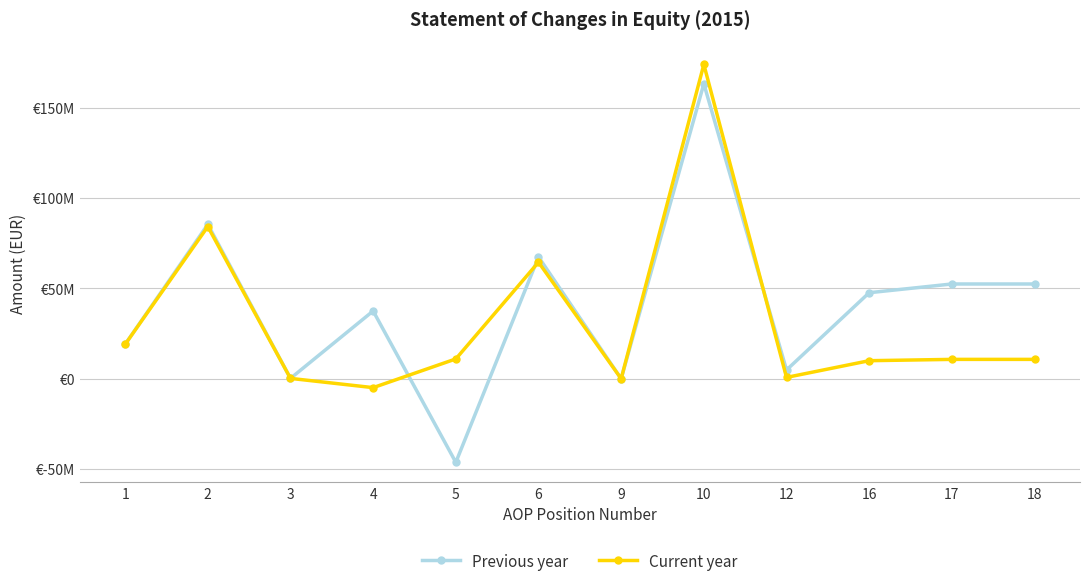

Between 12 and 16, which series saw the biggest shift?

Previous year